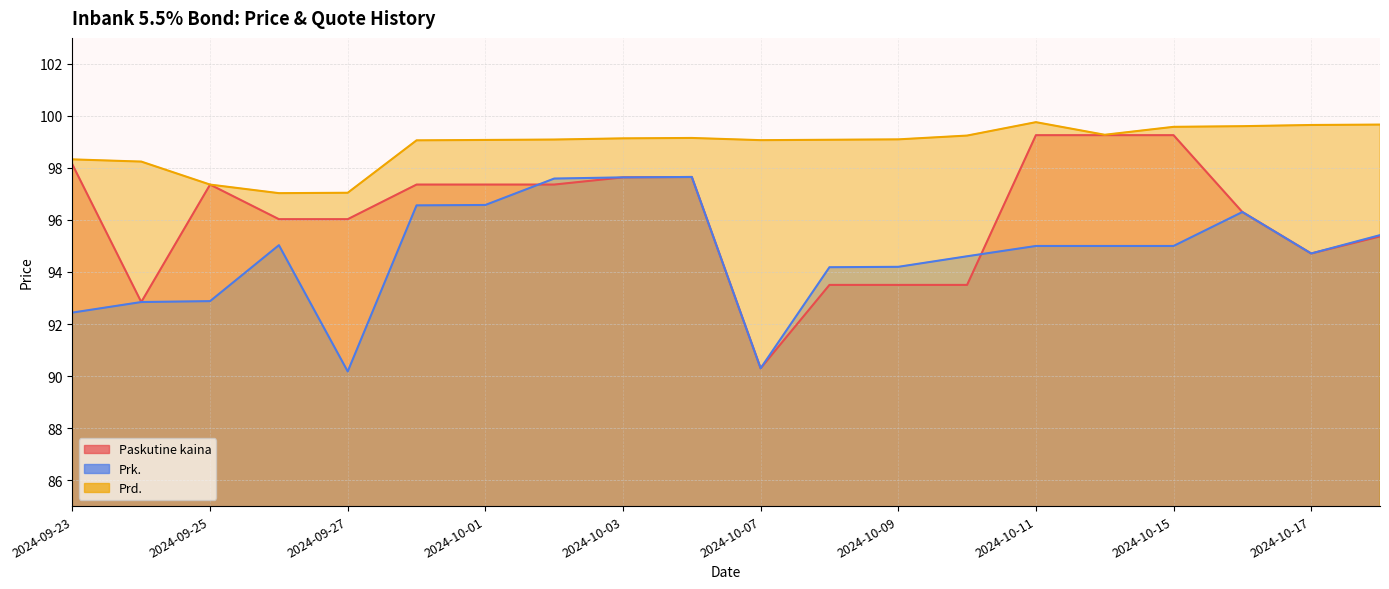

How many interior local peaks does the Prd. series have?

2